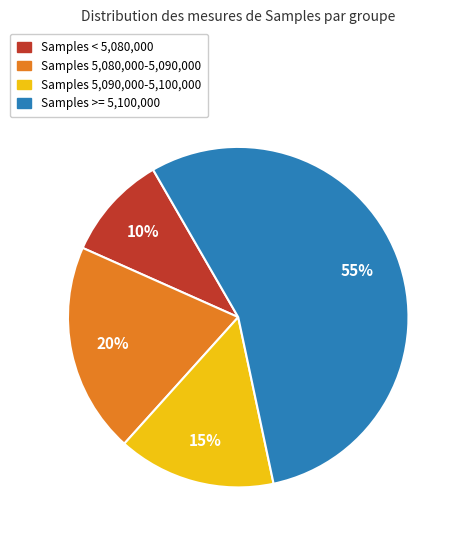

To the nearest percent, what is the difference between the largest and smallest slice percentages?

45%